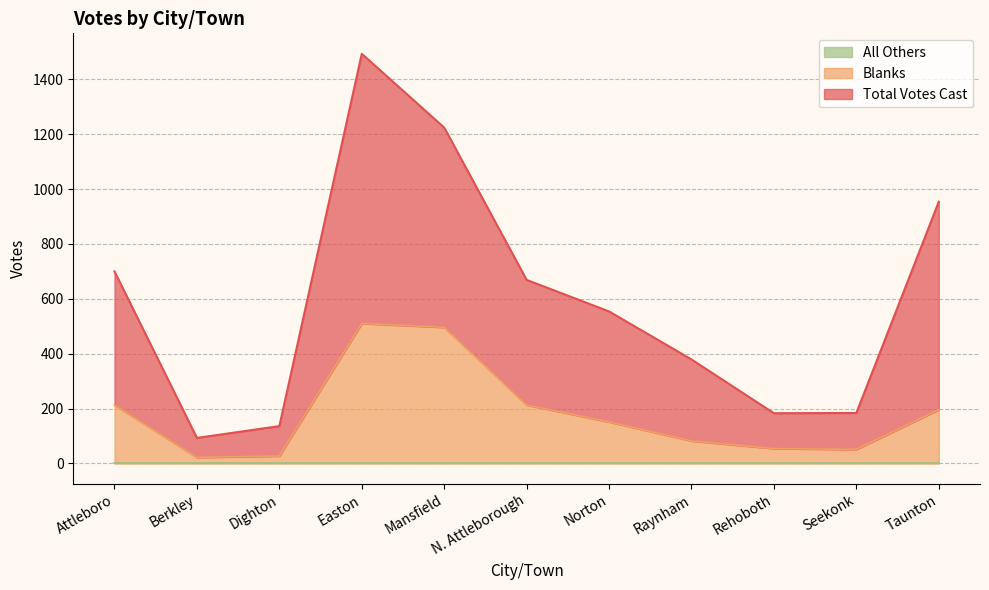

Read the Blanks value at Norton, to the nearest 50.

150